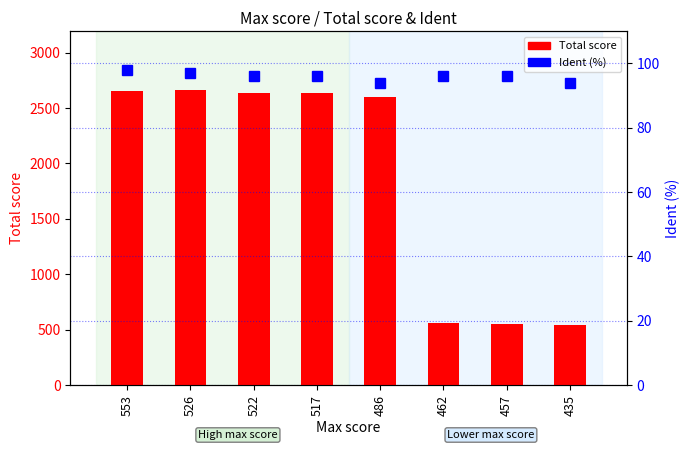

What is the difference between the second highest and second lowest values in the Ident (%) series?

3